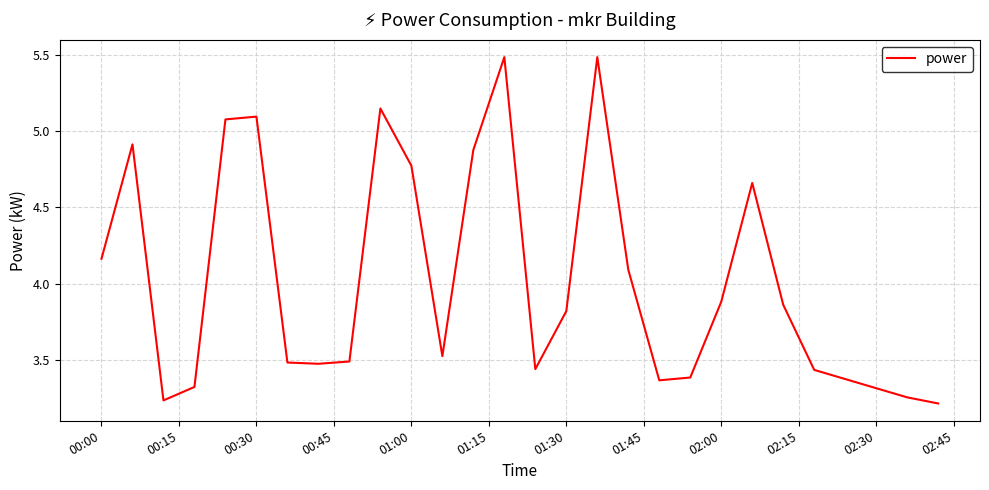

What is the maximum value shown in the chart?

5.5